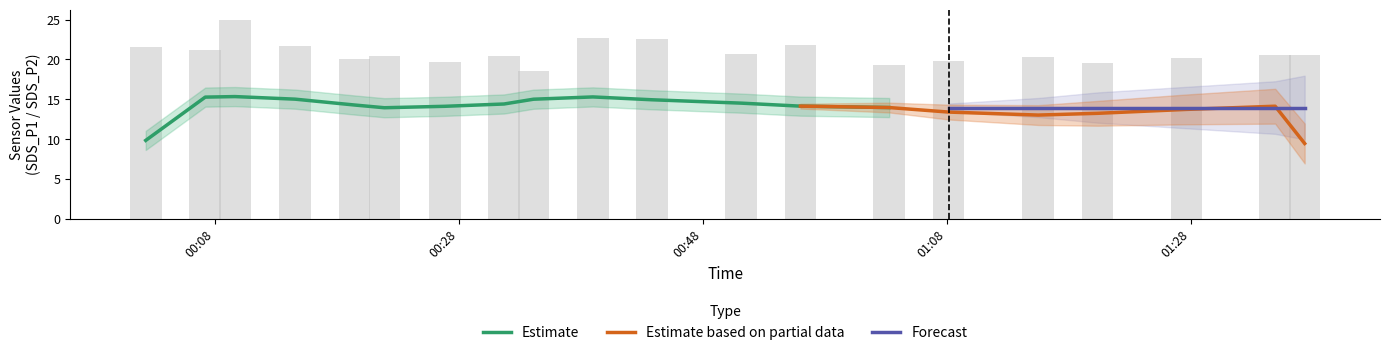

At which category is the sum across all series the highest?

2020/12/05 00:09:38